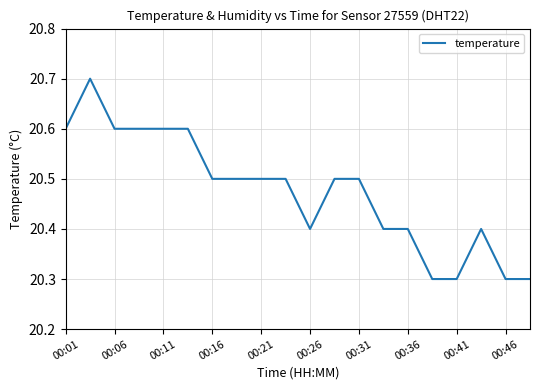

What is the greatest value displayed?

20.7